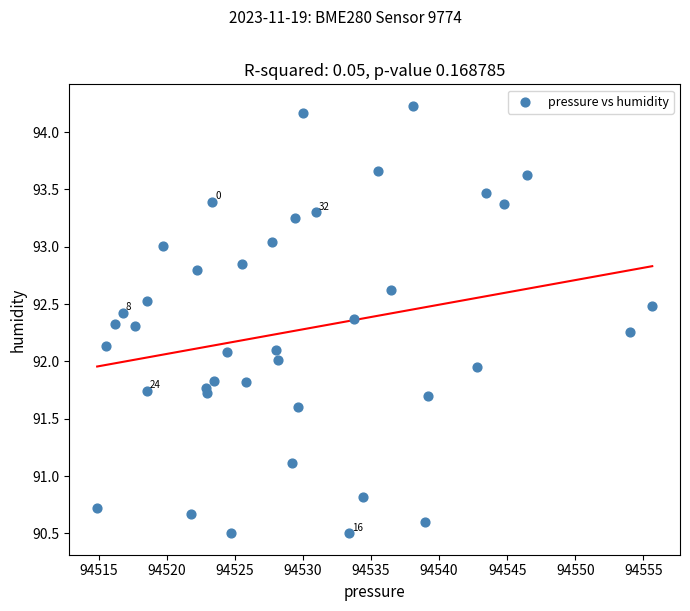

What is the range of Y values (max minus min)?

3.7